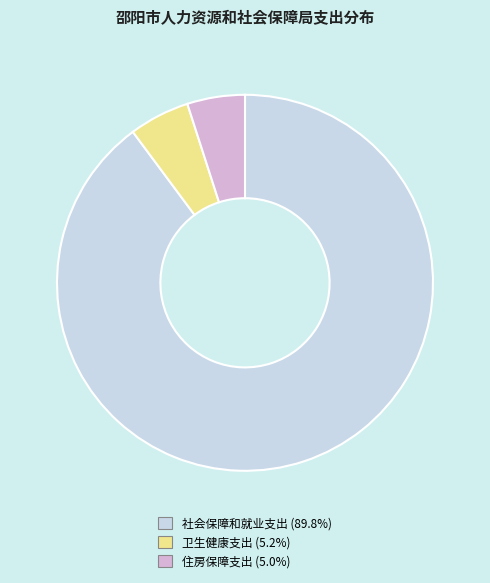

What is the majority slice?

社会保障和就业支出